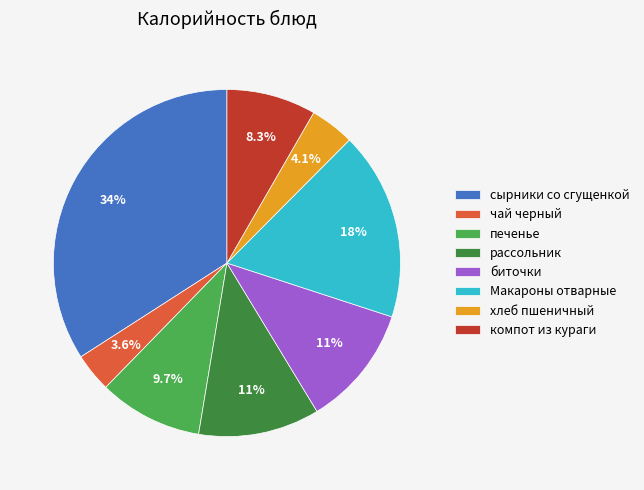

What percentage do рассольник and печенье together represent?

21.0%